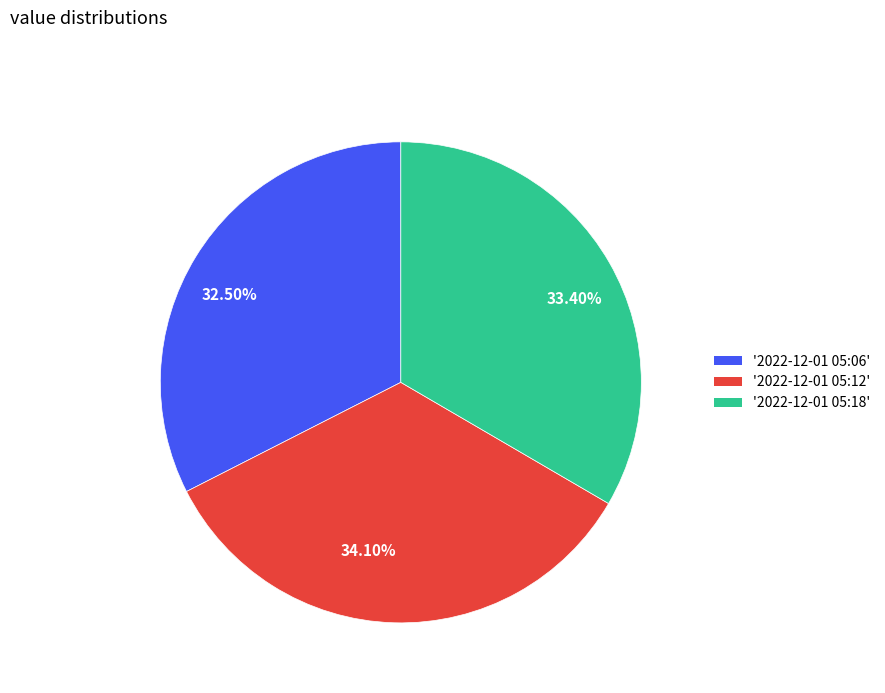

What is the ratio of the value at 33.40% to the value at 32.50%?

1.0